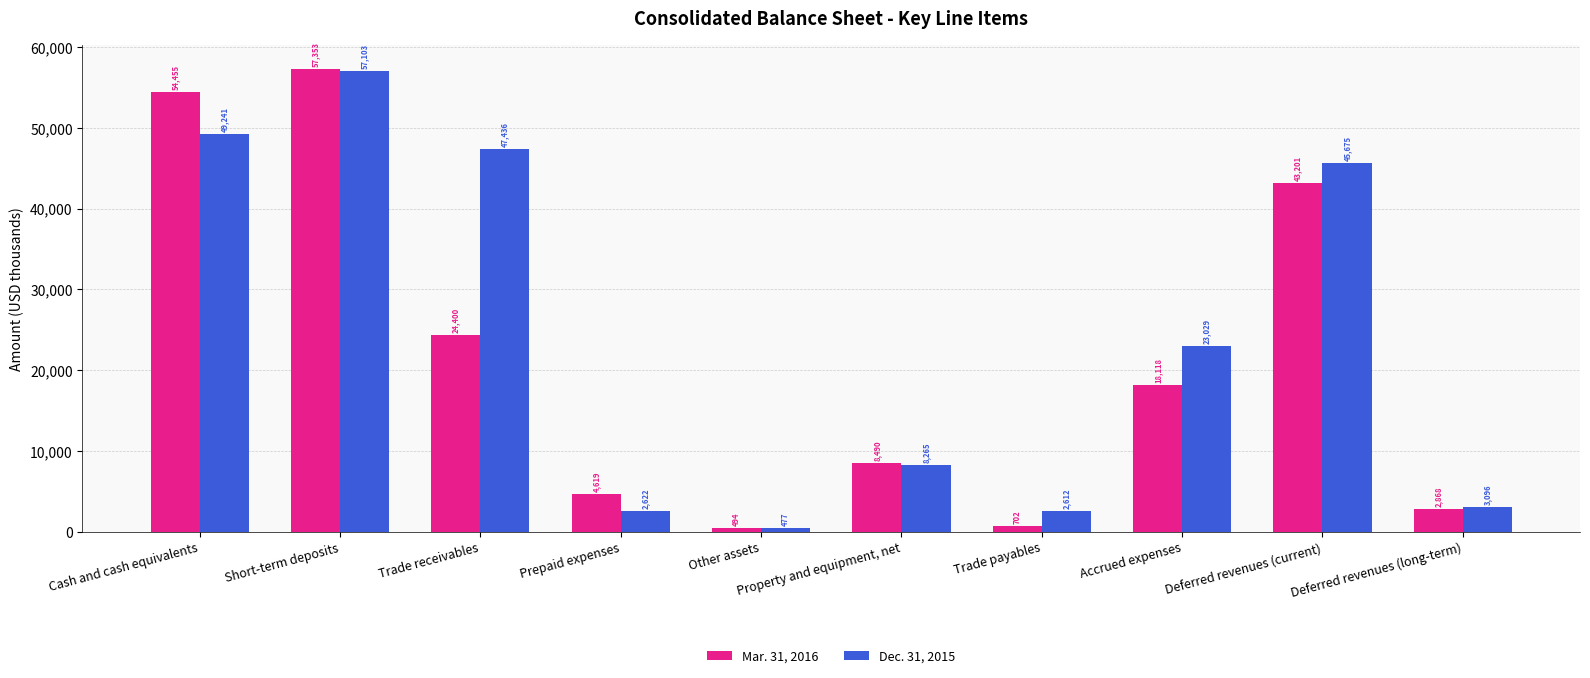

What is the value of the Mar. 31, 2016 bar at the 5th from the left?

494